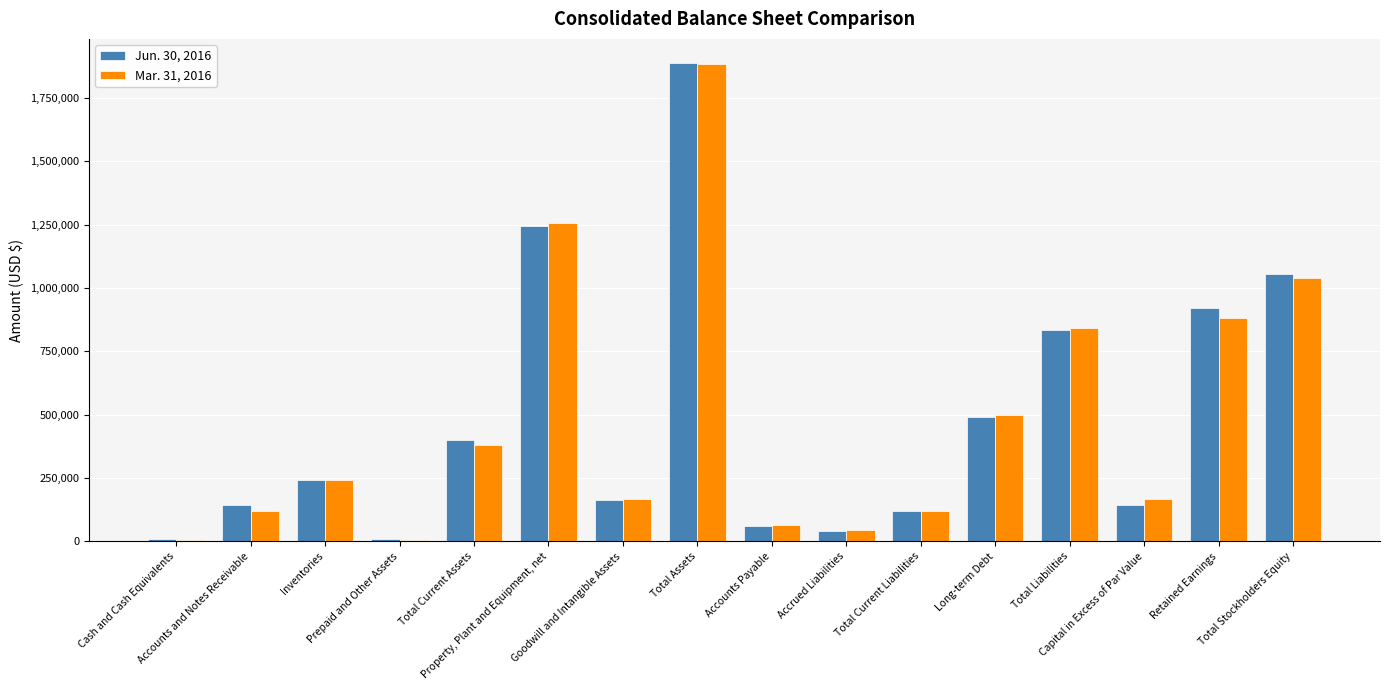

Which series has the widest spread of values?

Jun. 30, 2016